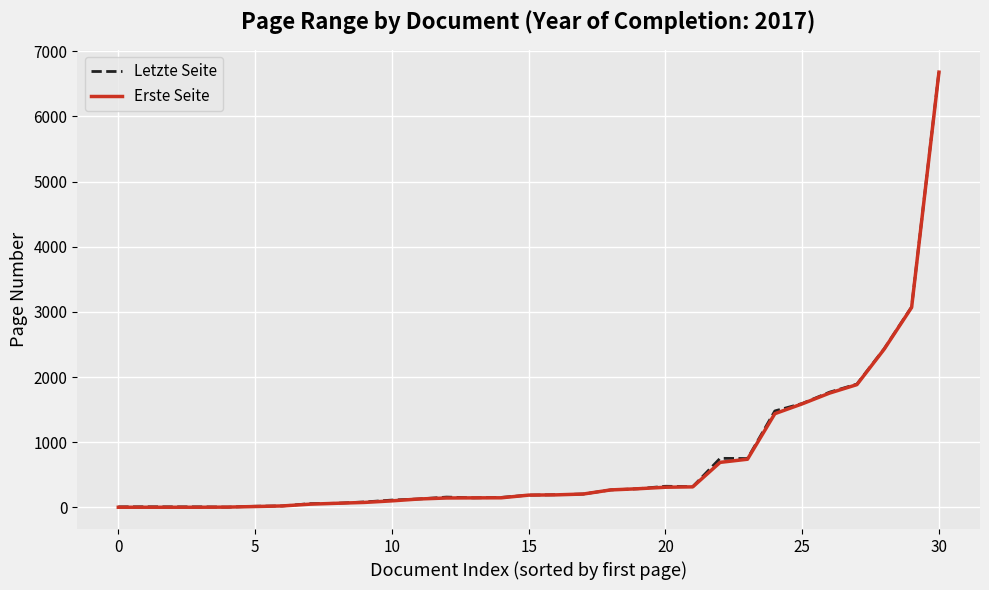

What is the greatest value displayed?

6689